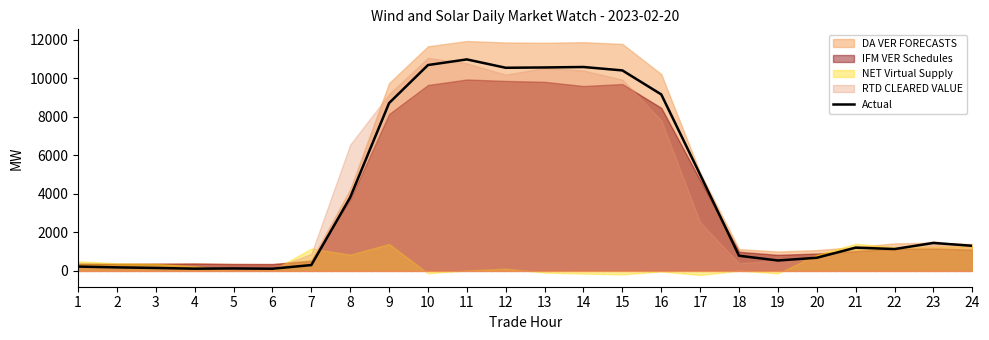

What is the change in value from 5 to 22?

+1007.7